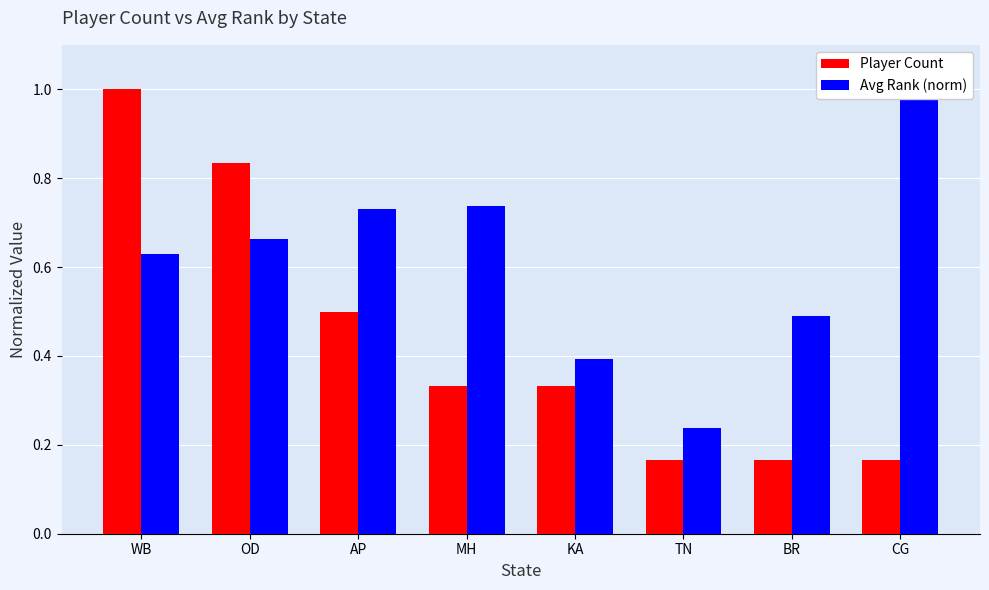

Reading left to right, what are all the values shown in this chart?

Player Count: 1.0	0.8	0.5	0.3	0.3	0.2	0.2	0.2
Avg Rank (norm): 0.6	0.7	0.7	0.7	0.4	0.2	0.5	1.0